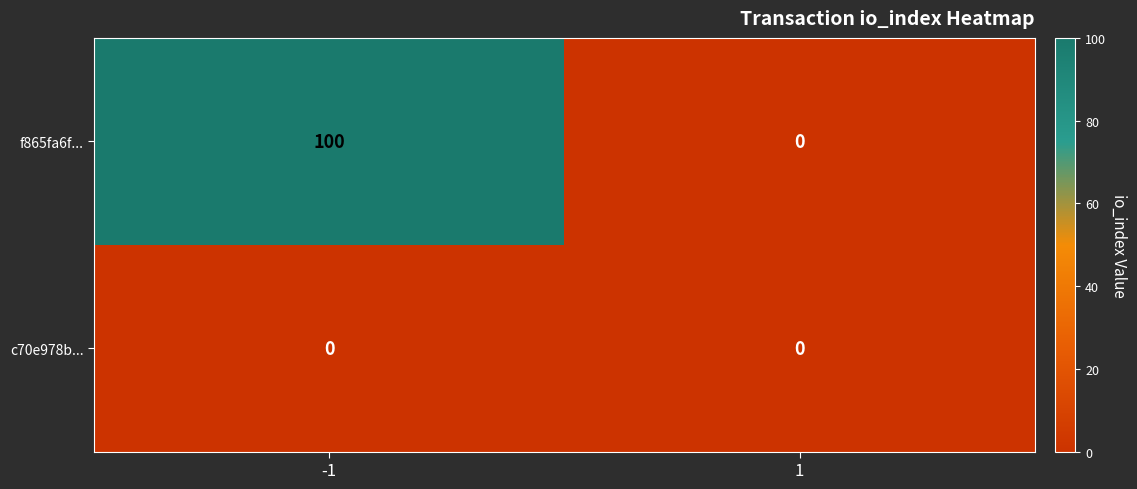

Rank the series by their maximum value, from lowest to highest.

c70e978b..., f865fa6f...